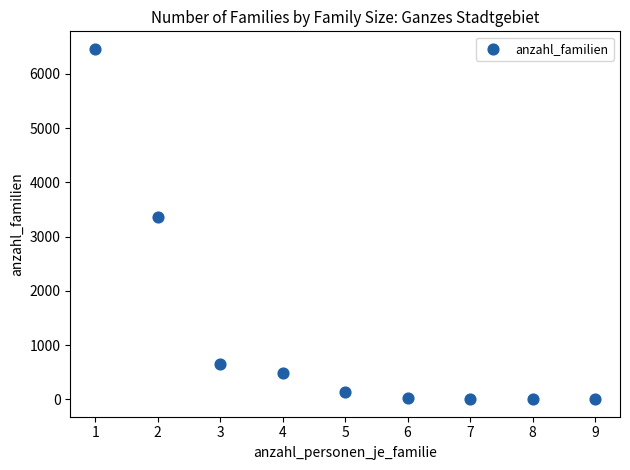

What is the average X value?

5